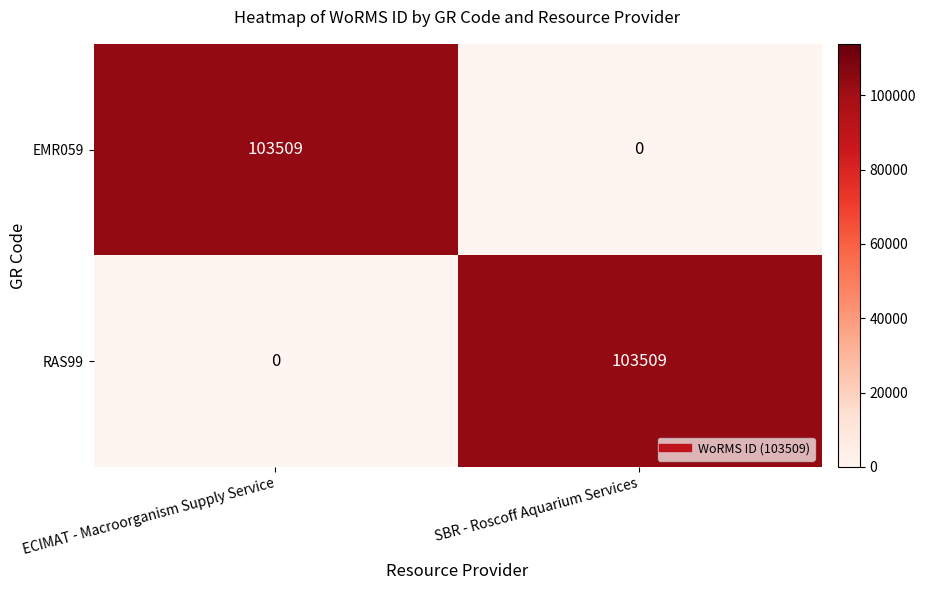

Count the number of data series in this chart.

2